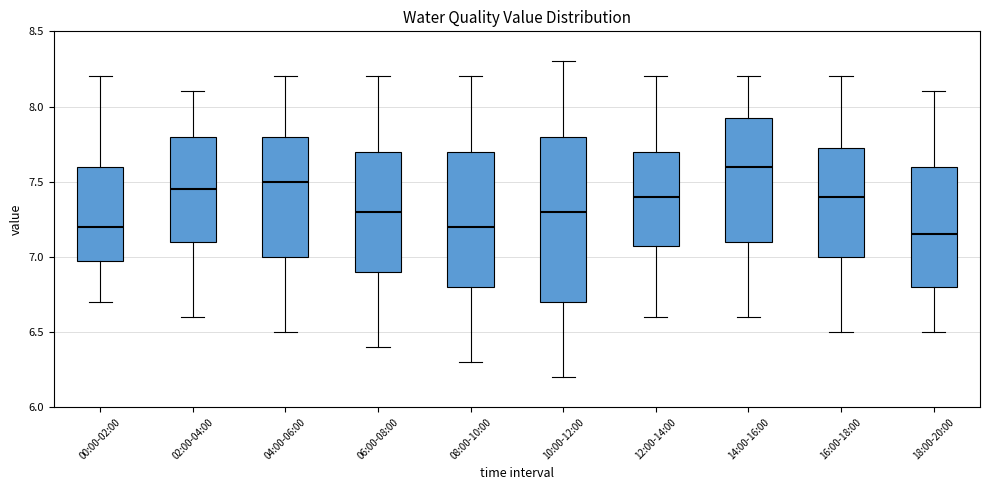

Reading left to right, read every box against the y-axis: the position of its median line, the range the box covers, and the ends of its whiskers. The values are not printed on the chart, so give them approximately, as read against the axis.

00:00-02:00: median 7.20, box 7.00 to 7.60, whiskers 6.70 to 8.20
02:00-04:00: median 7.45, box 7.10 to 7.80, whiskers 6.60 to 8.10
04:00-06:00: median 7.50, box 7.00 to 7.80, whiskers 6.50 to 8.20
06:00-08:00: median 7.30, box 6.90 to 7.70, whiskers 6.40 to 8.20
08:00-10:00: median 7.20, box 6.80 to 7.70, whiskers 6.30 to 8.20
10:00-12:00: median 7.30, box 6.70 to 7.80, whiskers 6.20 to 8.30
12:00-14:00: median 7.40, box 7.10 to 7.70, whiskers 6.60 to 8.20
14:00-16:00: median 7.60, box 7.10 to 7.95, whiskers 6.60 to 8.20
16:00-18:00: median 7.40, box 7.00 to 7.75, whiskers 6.50 to 8.20
18:00-20:00: median 7.15, box 6.80 to 7.60, whiskers 6.50 to 8.10